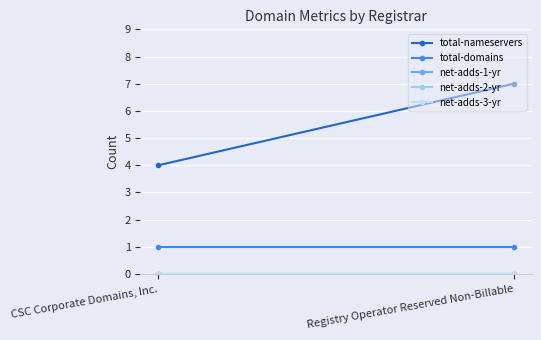

Which series has the largest range (max minus min)?

total-nameservers